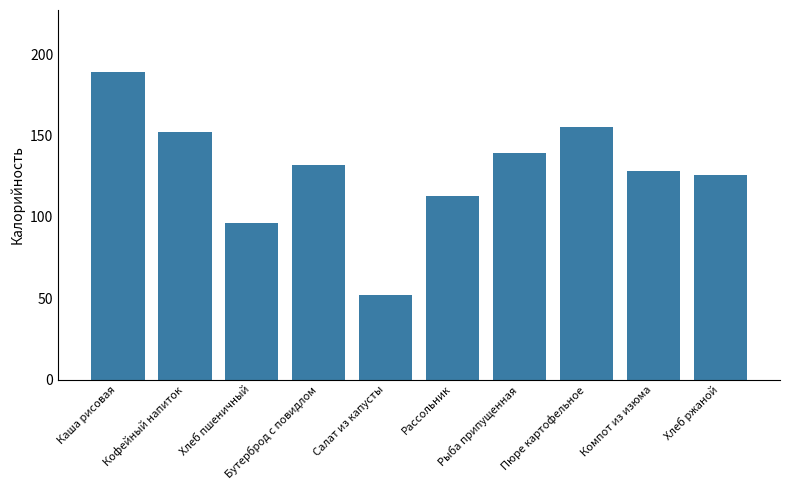

Rank the categories by value from lowest to highest.

Салат из капусты, Хлеб пшеничный, Рассольник, Хлеб ржаной, Компот из изюма, Бутерброд с повидлом, Рыба припущенная, Кофейный напиток, Пюре картофельное, Каша рисовая